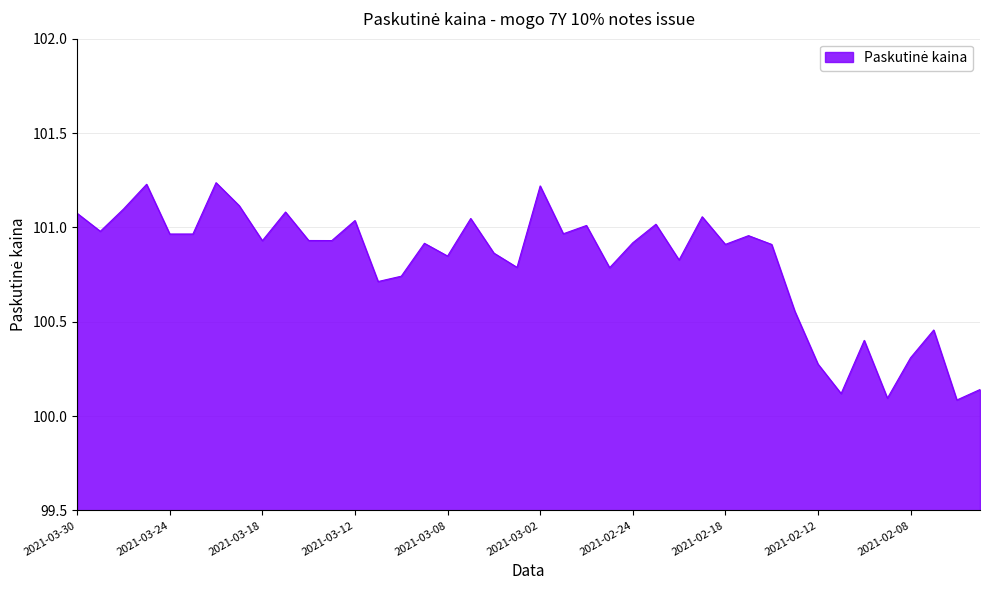

What is the difference between the maximum and minimum values?

1.2